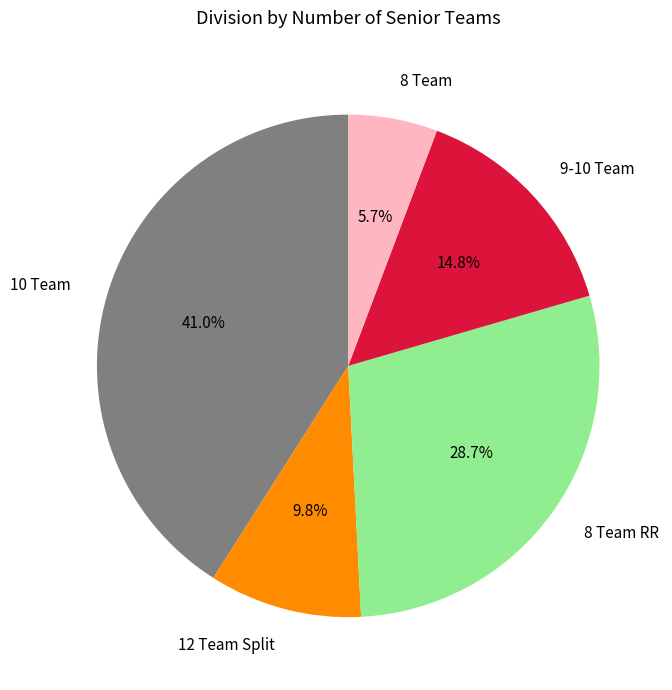

What is the total percentage of 12 Team Split and 10 Team?

50.8%